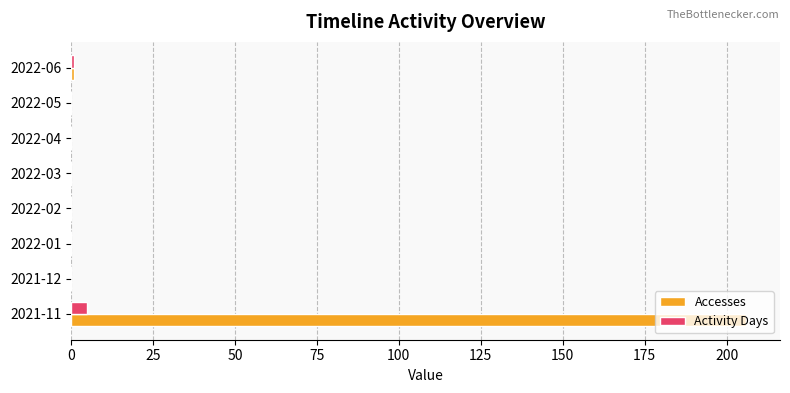

Count the number of categories in the chart.

8